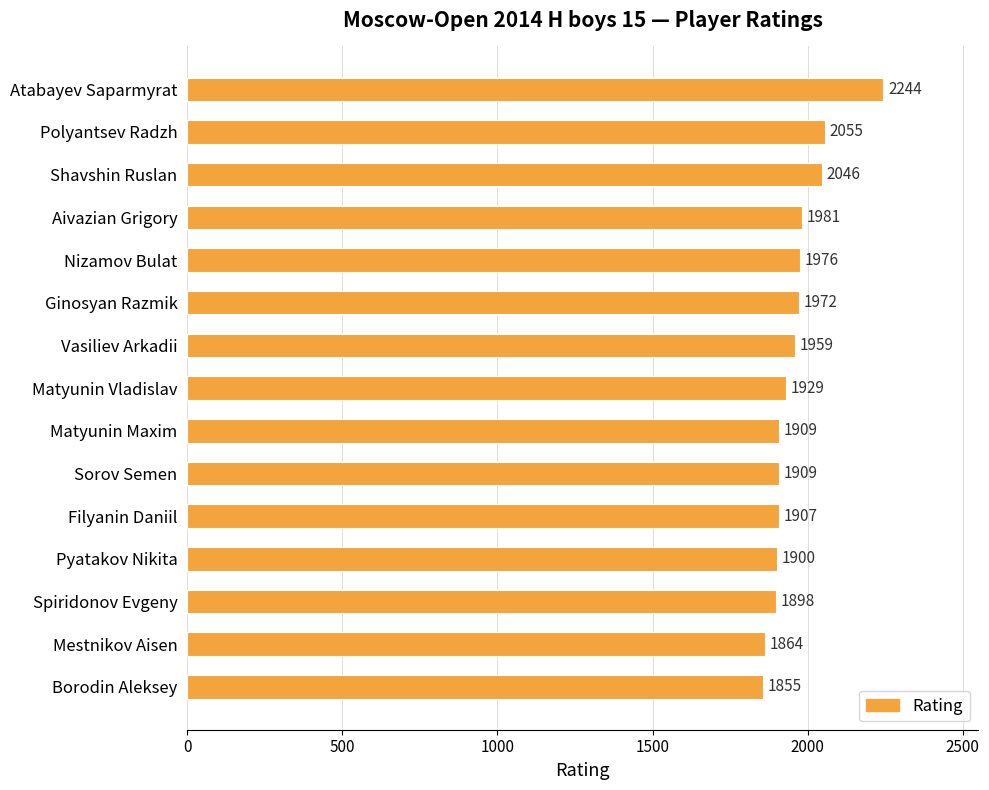

Reading bottom to top, what are all the values shown in this chart?

Borodin Aleksey=1855	Mestnikov Aisen=1864	Spiridonov Evgeny=1898	Pyatakov Nikita=1900	Filyanin Daniil=1907	Sorov Semen=1909	Matyunin Maxim=1909	Matyunin Vladislav=1929	Vasiliev Arkadii=1959	Ginosyan Razmik=1972	Nizamov Bulat=1976	Aivazian Grigory=1981	Shavshin Ruslan=2046	Polyantsev Radzh=2055	Atabayev Saparmyrat=2244